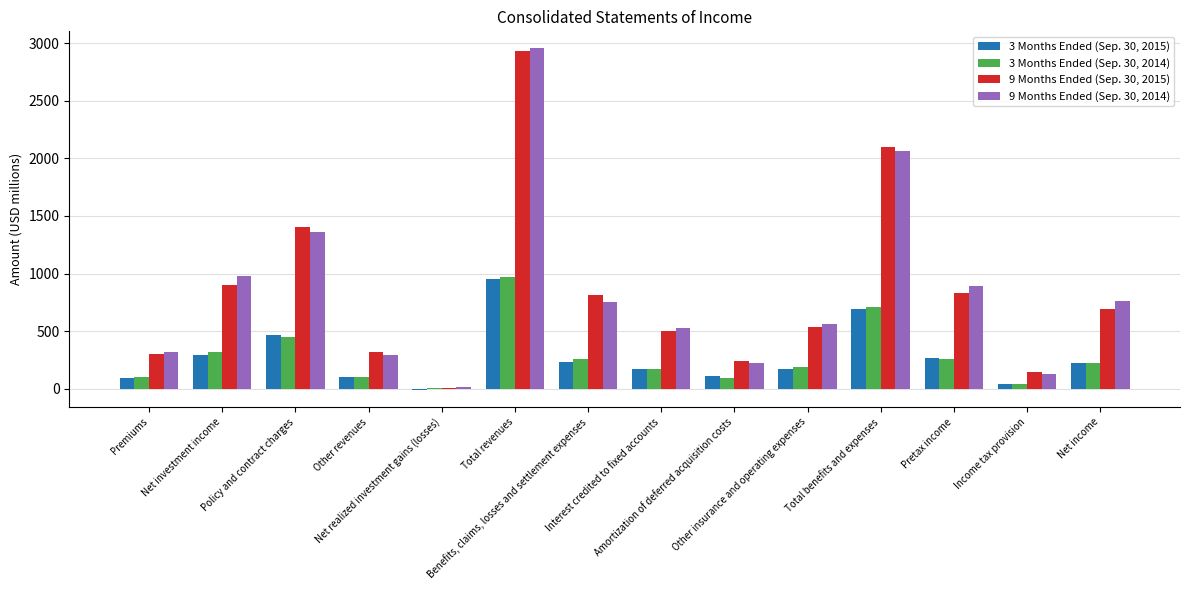

What is the spread (max minus min) of values at Income tax provision?

106